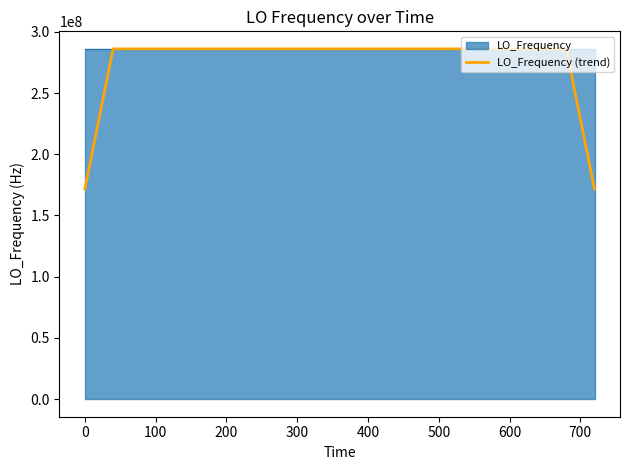

What is the minimum value for LO_Frequency?

286046991.8